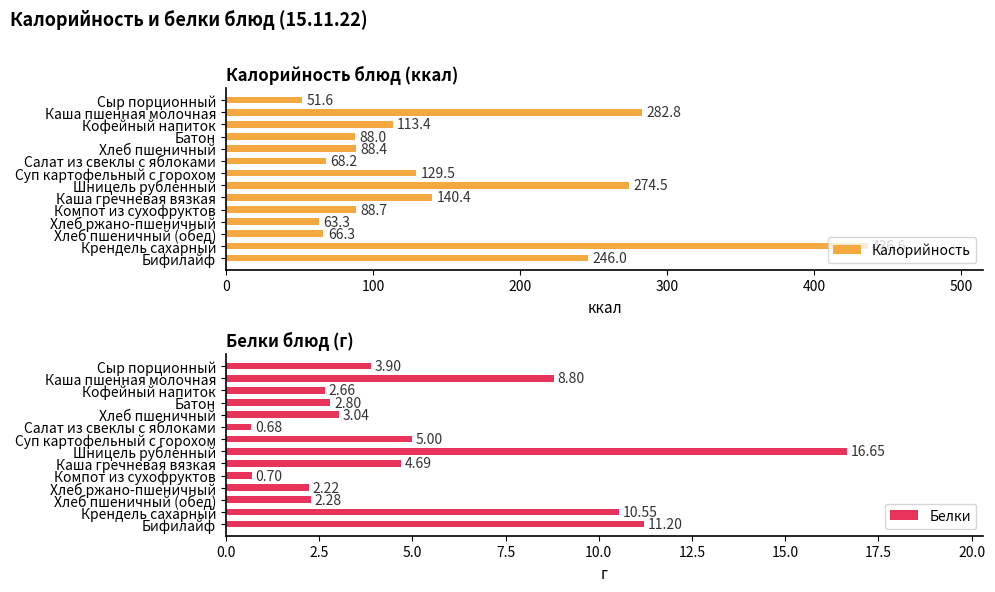

The value of Калорийность at Хлеб пшеничный is 35.2. True or false?

False